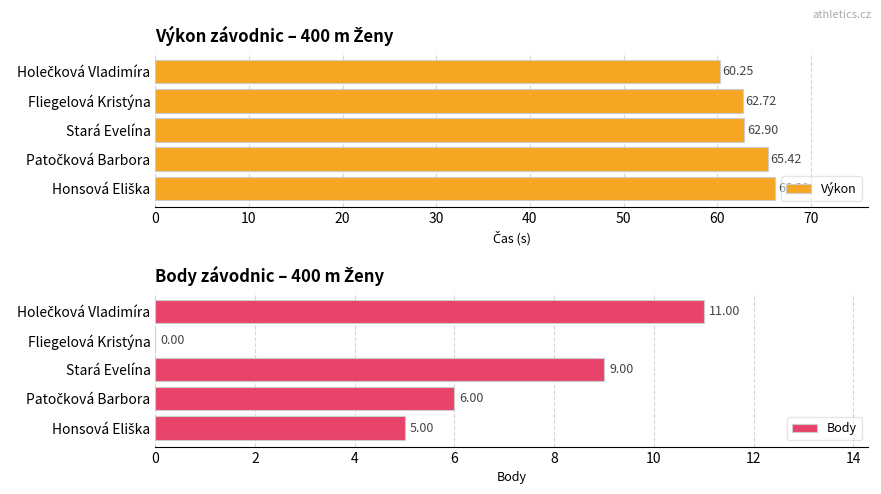

Where is Výkon nearest to the value 63?

Stará Evelína